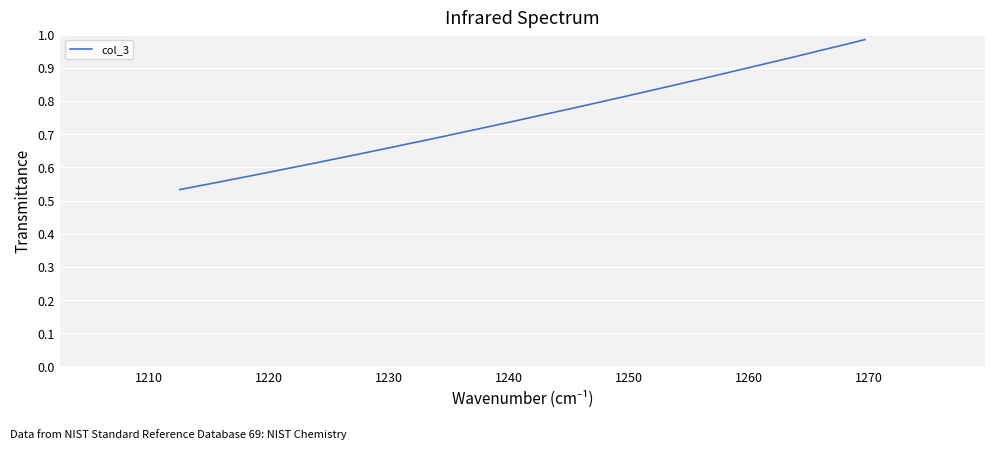

Reading left to right, list all the values displayed in this chart.

0.5	0.5	0.5	0.6	0.6	0.6	0.6	0.6	0.6	0.6	0.6	0.6	0.6	0.6	0.7	0.7	0.7	0.7	0.7	0.7	0.7	0.7	0.7	0.8	0.8	0.8	0.8	0.8	0.8	0.8	0.8	0.9	0.9	0.9	0.9	0.9	0.9	1.0	1.0	1.0